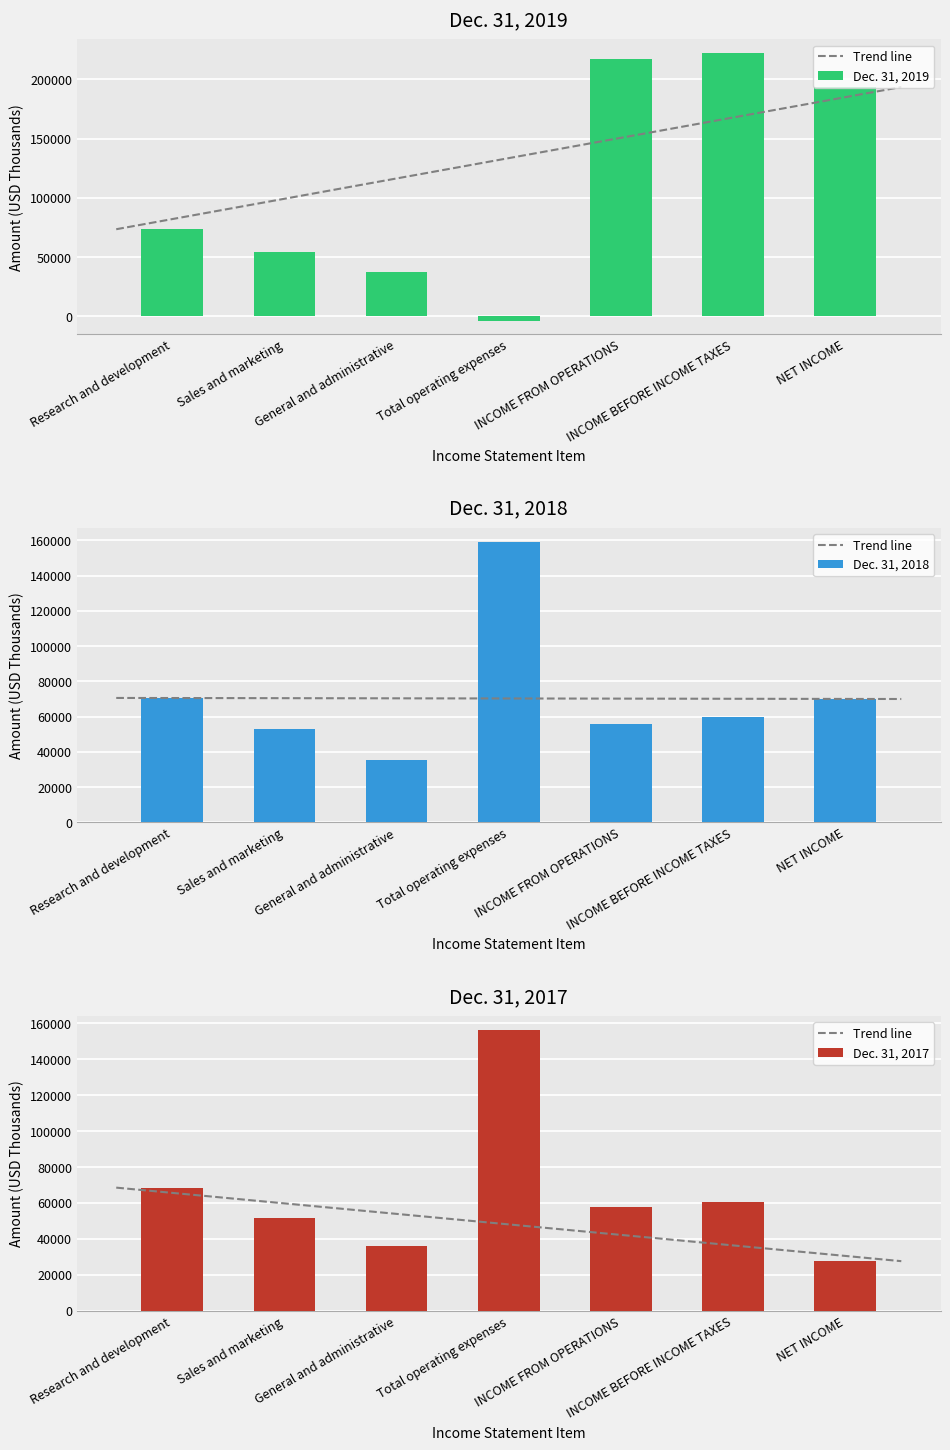

What is the difference between the maximum and minimum values in the Dec. 31, 2019 series?

226034